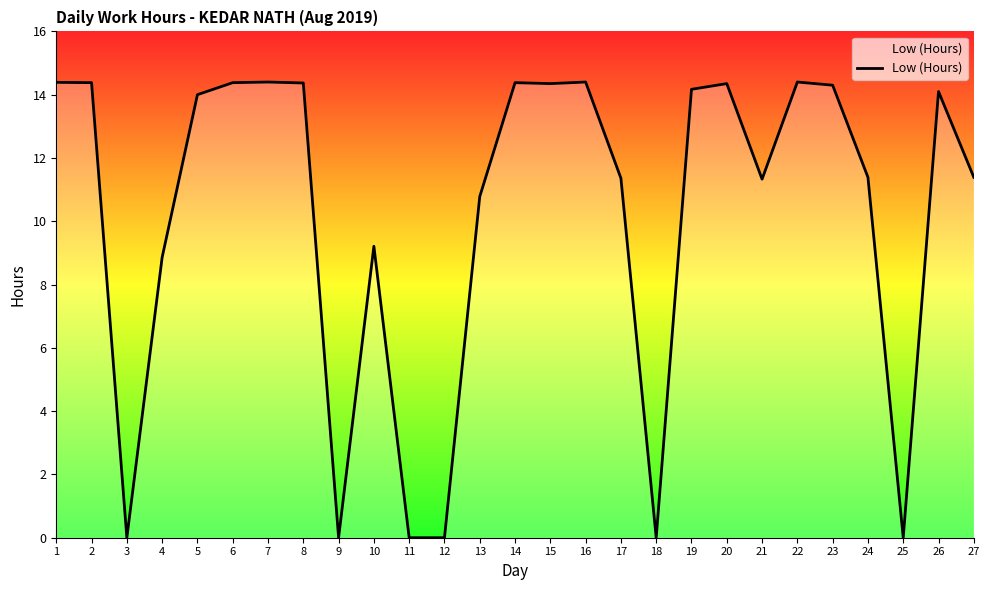

What is the greatest value displayed?

14.4